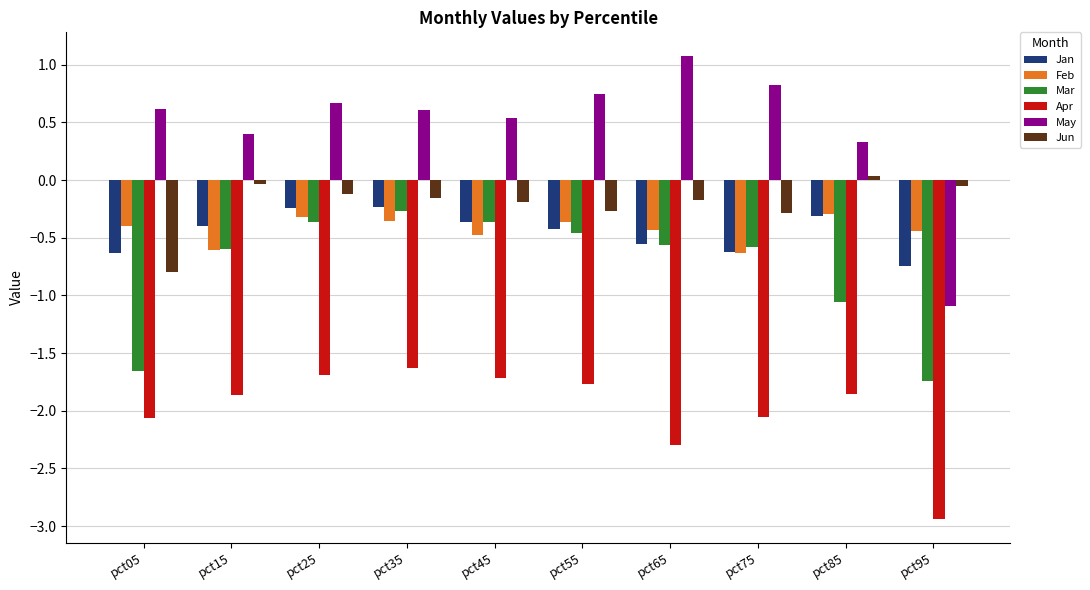

Read the May value at pct25.

0.7